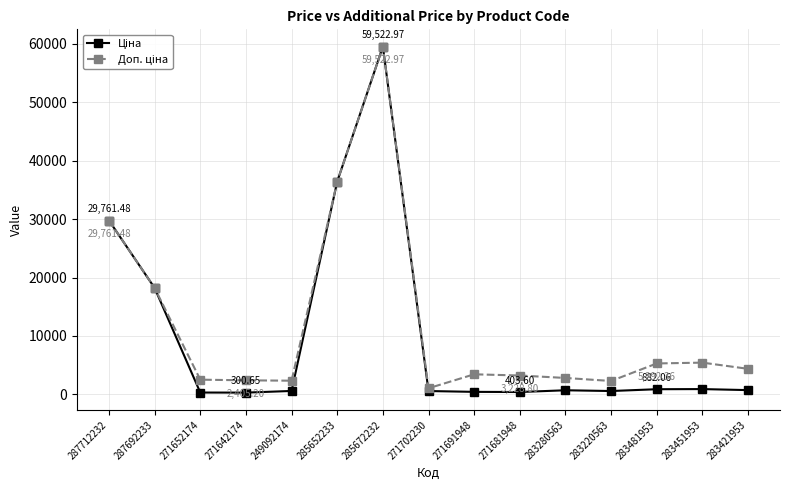

At how many categories does at least one series exceed 20645?

3